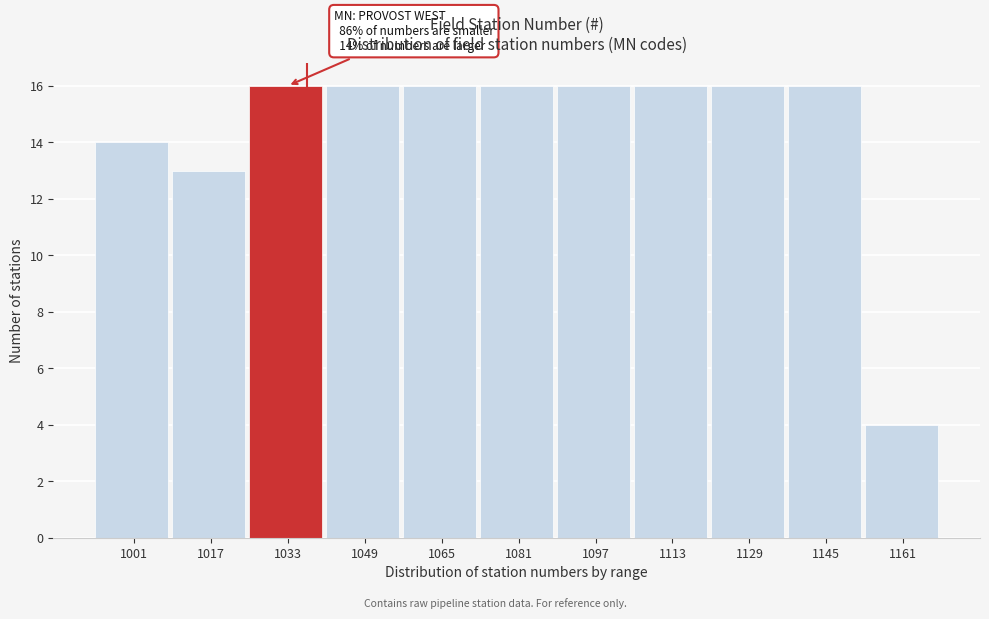

Reading right to left, transcribe all the data shown in this chart.

4	16	16	16	16	16	16	16	16	13	14